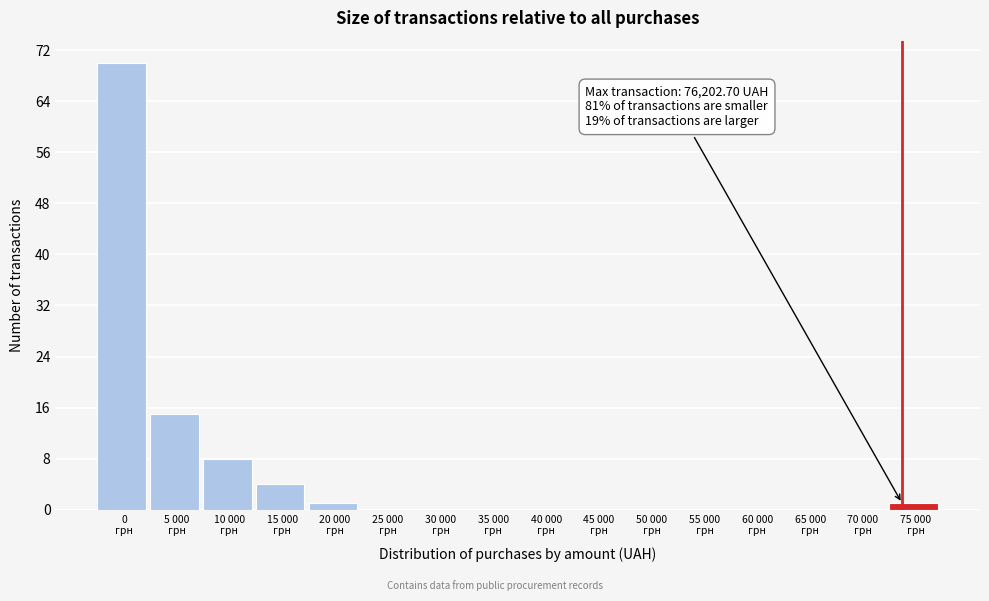

What is the maximum value shown in the chart?

70